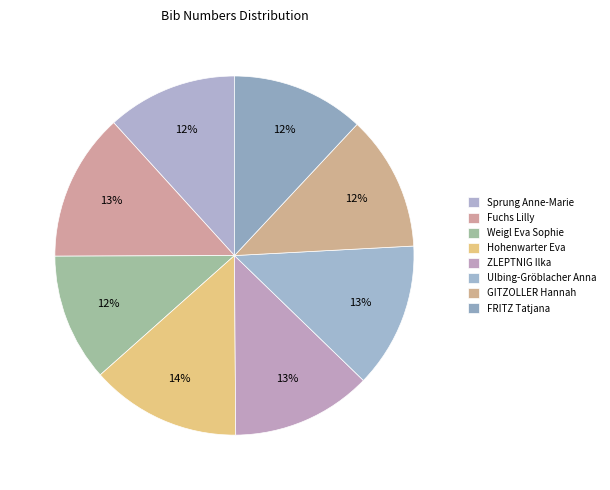

What percentage is the Fuchs Lilly slice, to the nearest percent?

13%